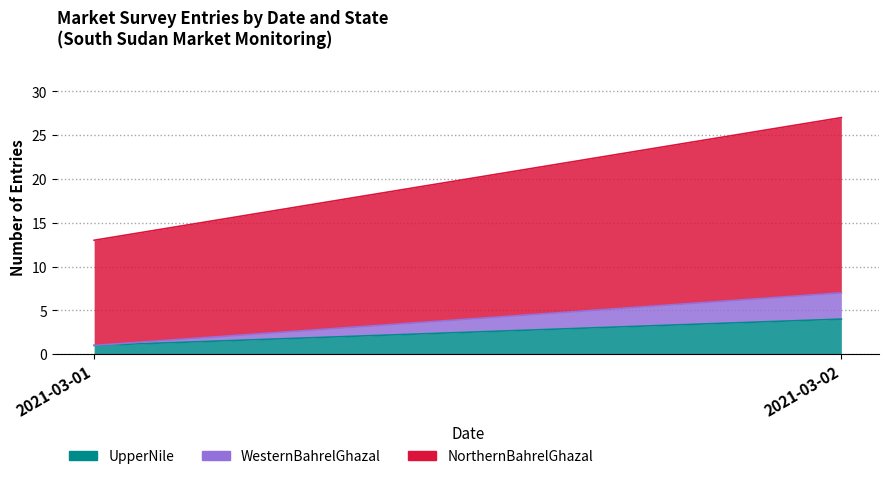

Which series has the largest range (max minus min)?

NorthernBahrelGhazal